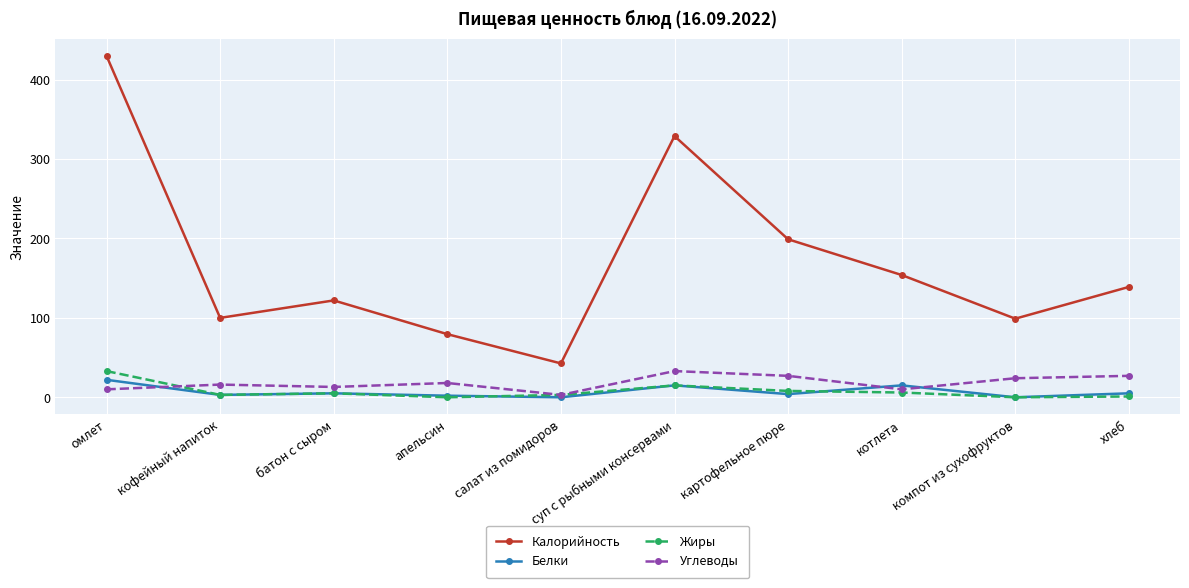

True or false: Калорийность and Углеводы intersect in this chart.

False